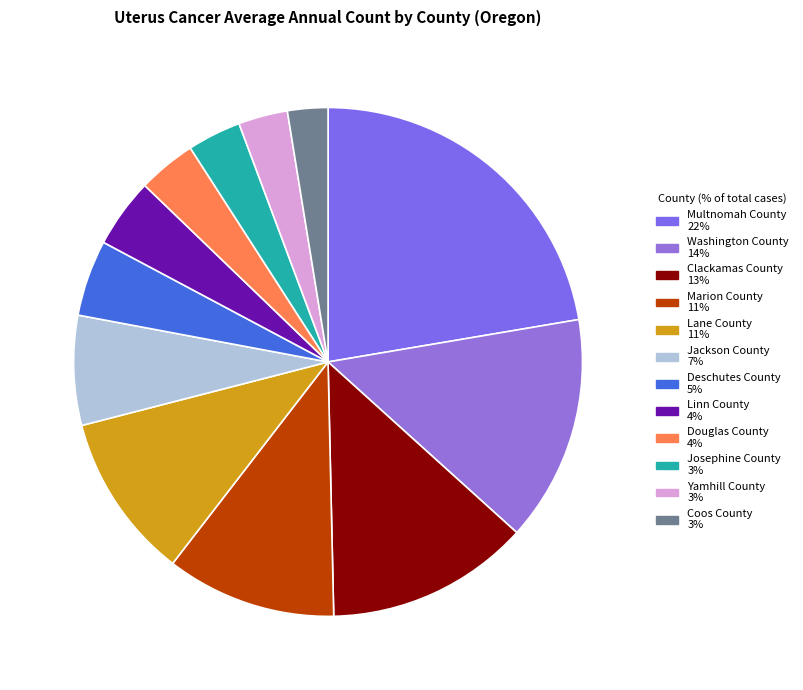

Rank the categories by value from lowest to highest.

Coos County, Yamhill County, Josephine County, Douglas County, Linn County, Deschutes County, Jackson County, Lane County, Marion County, Clackamas County, Washington County, Multnomah County